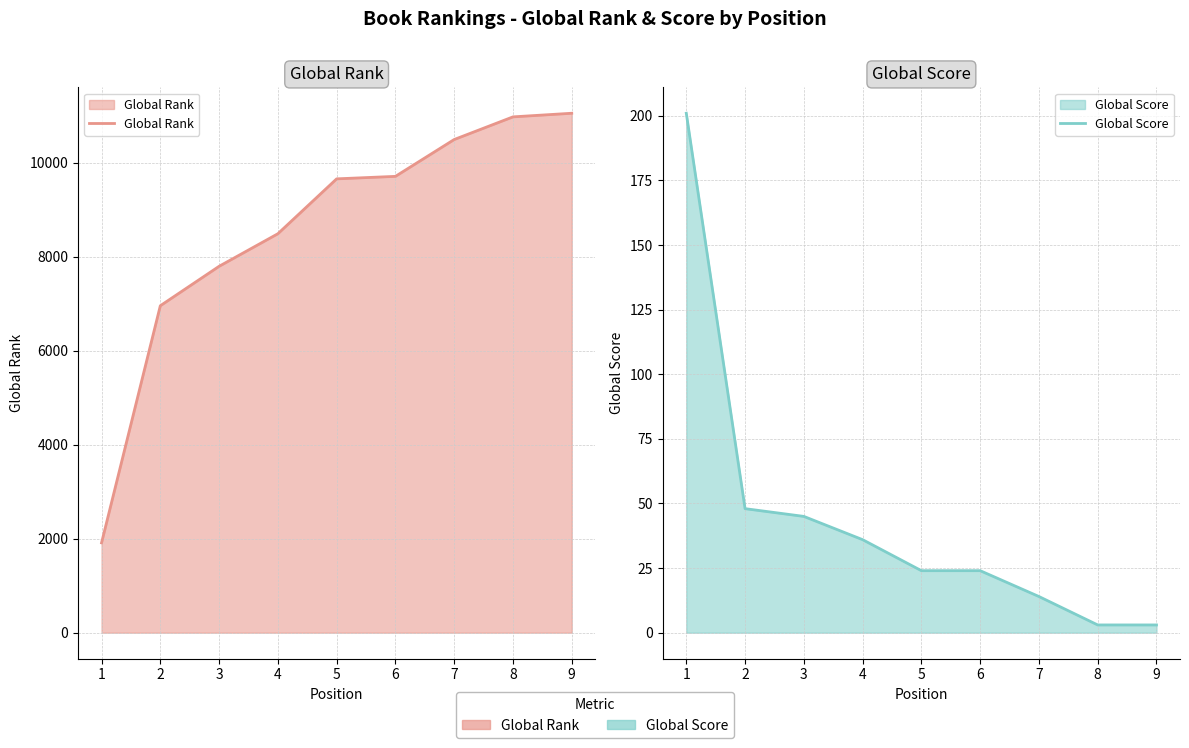

What is the sum of the Global Rank values at 5 and 7?

20153